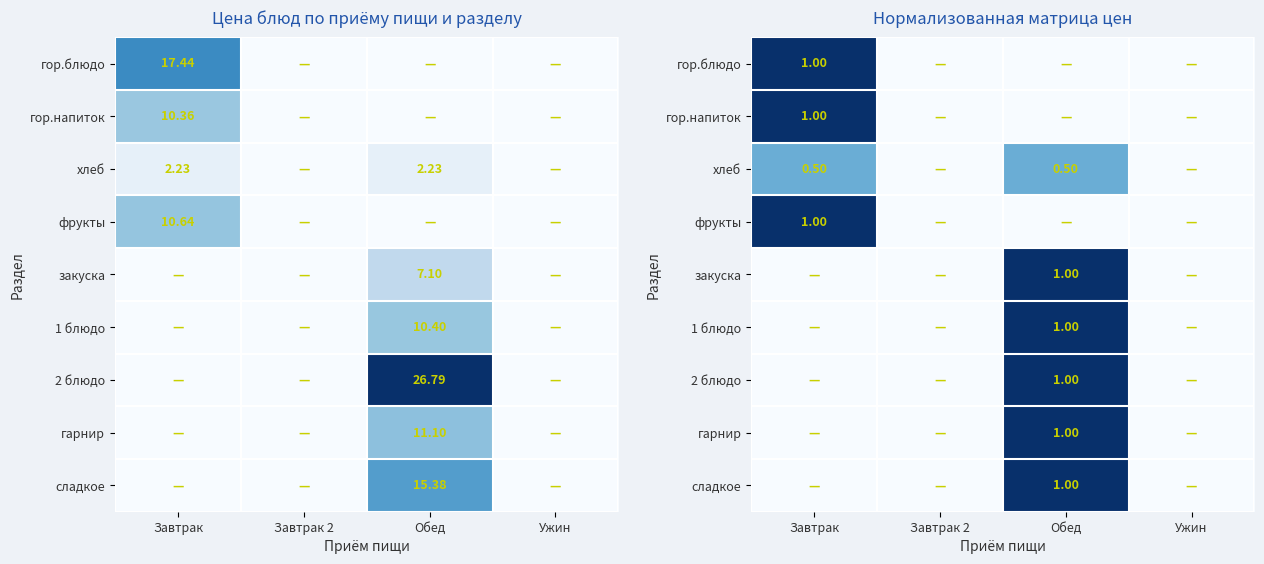

Rank the series by their maximum value, from lowest to highest.

хлеб, гор.блюдо, гор.напиток, фрукты, закуска, 1 блюдо, 2 блюдо, гарнир, сладкое